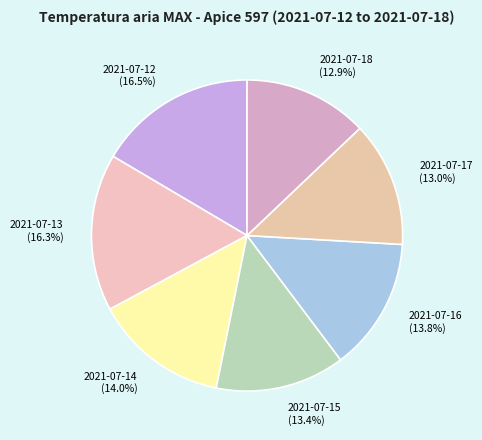

To the nearest percent, what is the average slice percentage?

14%